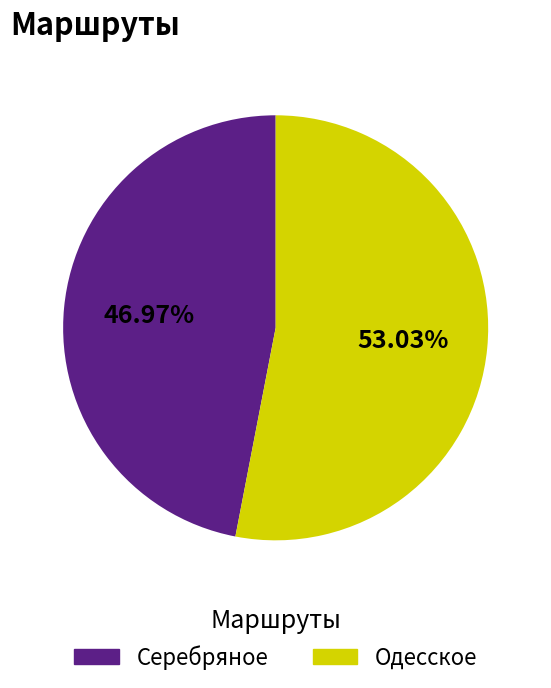

Is it true that Одесское is 53% of the pie?

True